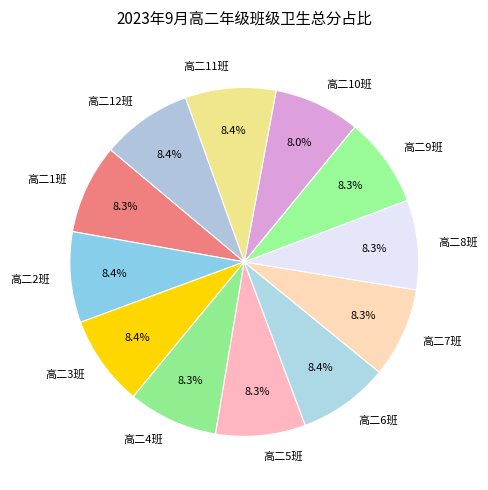

Does 高二3班 represent more than half of the total?

No